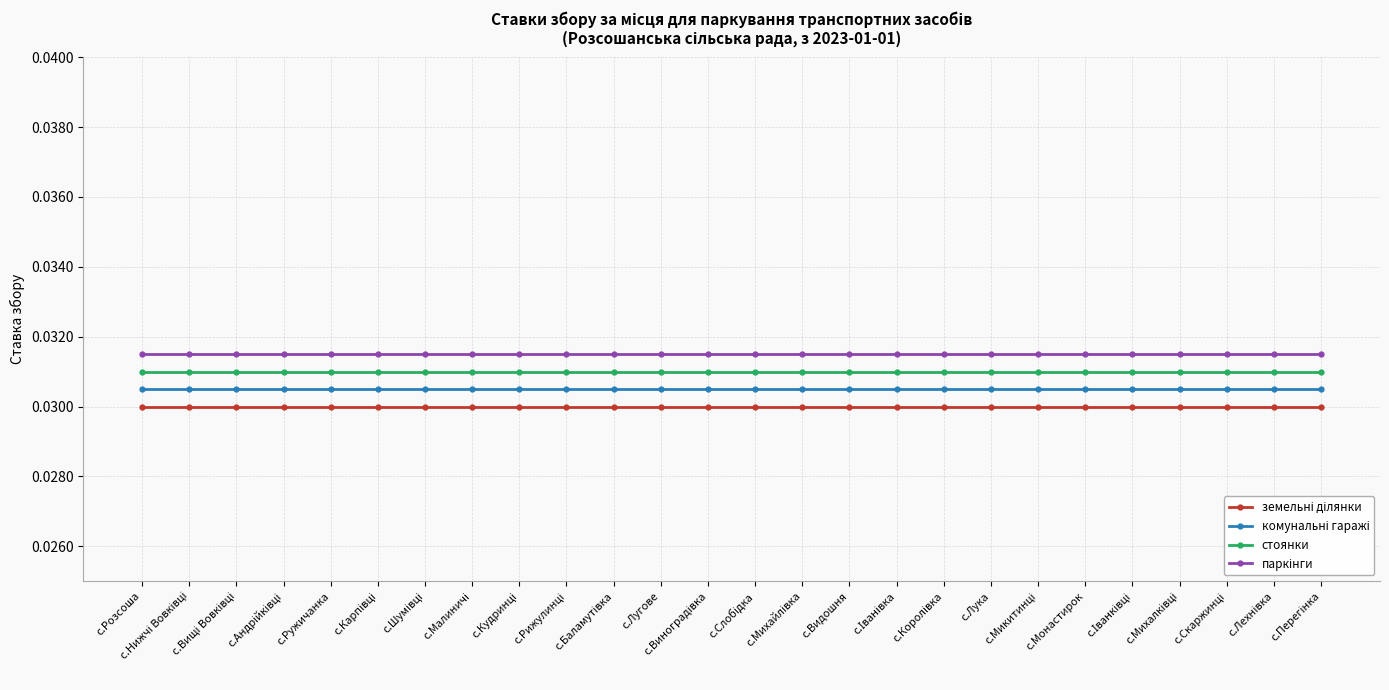

At how many categories does at least one series exceed 0?

26